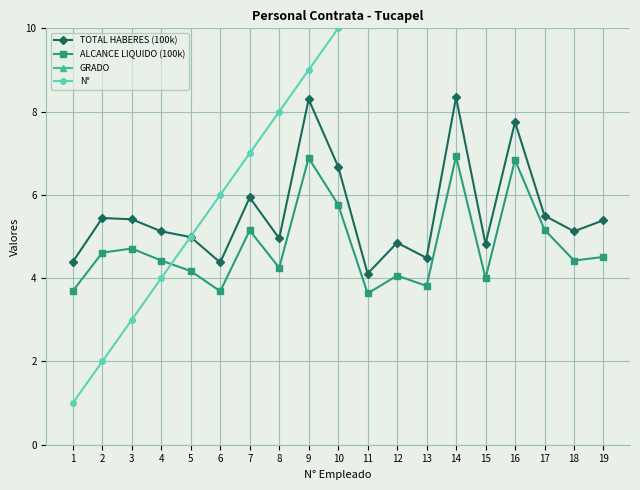

What is the sum of the TOTAL HABERES (100k) values at 14 and 7?

14.3